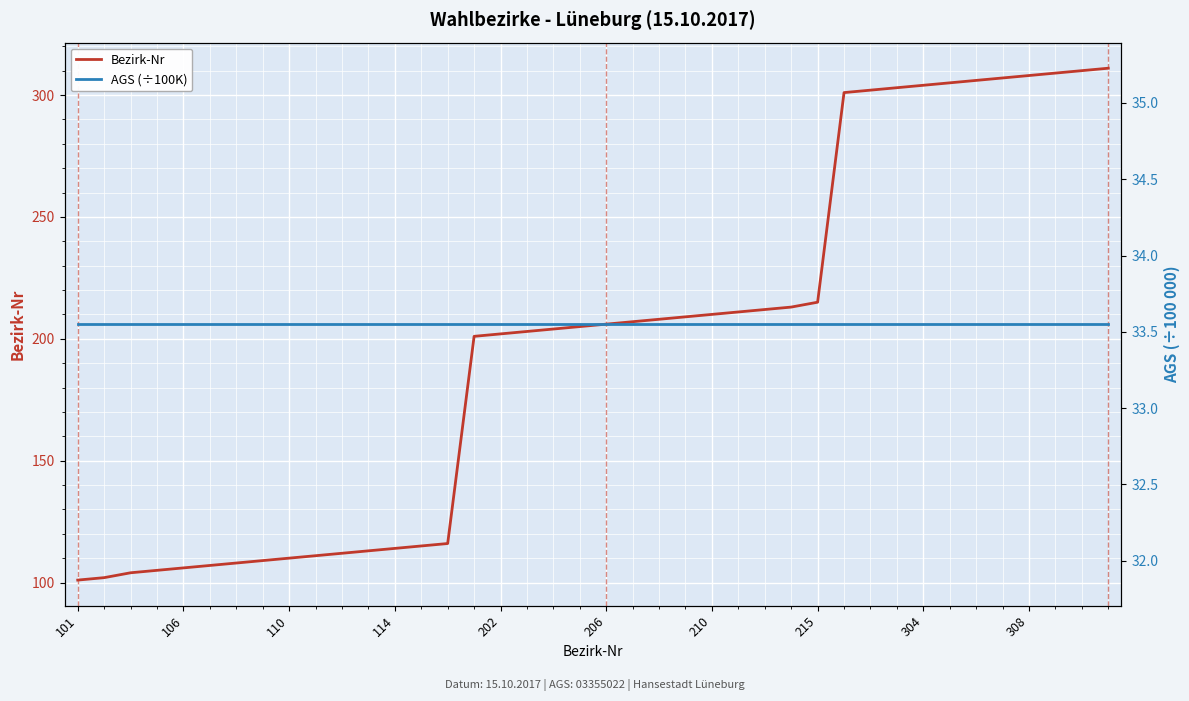

True or false: Bezirk-Nr and AGS (÷100K) intersect in this chart.

False